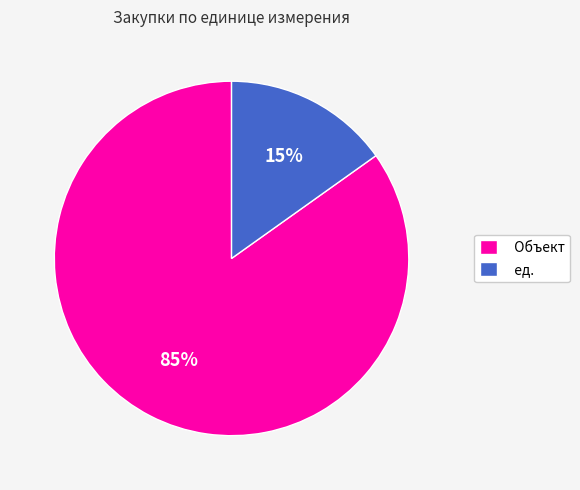

The ед. slice represents 15% of the pie. True or false?

True